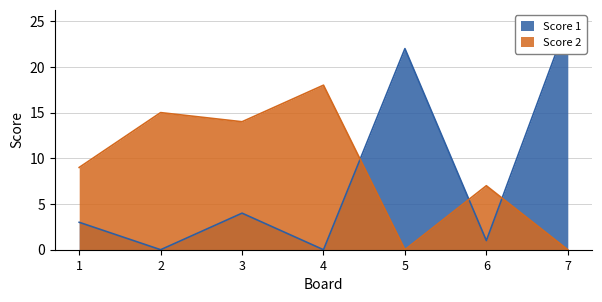

How many values in the Score 1 series exceed 3?

3